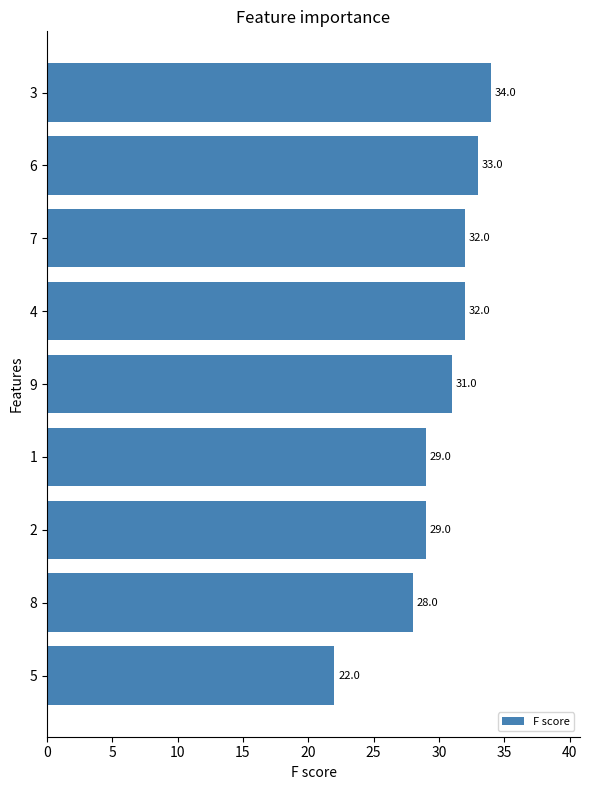

How many categories are shown in the chart?

9